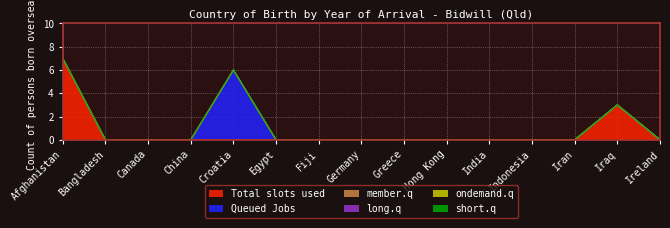

At which category does the chart reach its minimum across all series?

Bangladesh